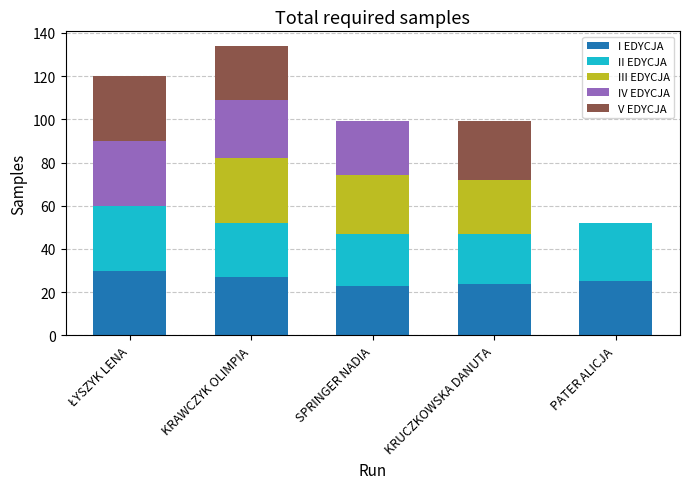

What is the sum of all I EDYCJA values?

129